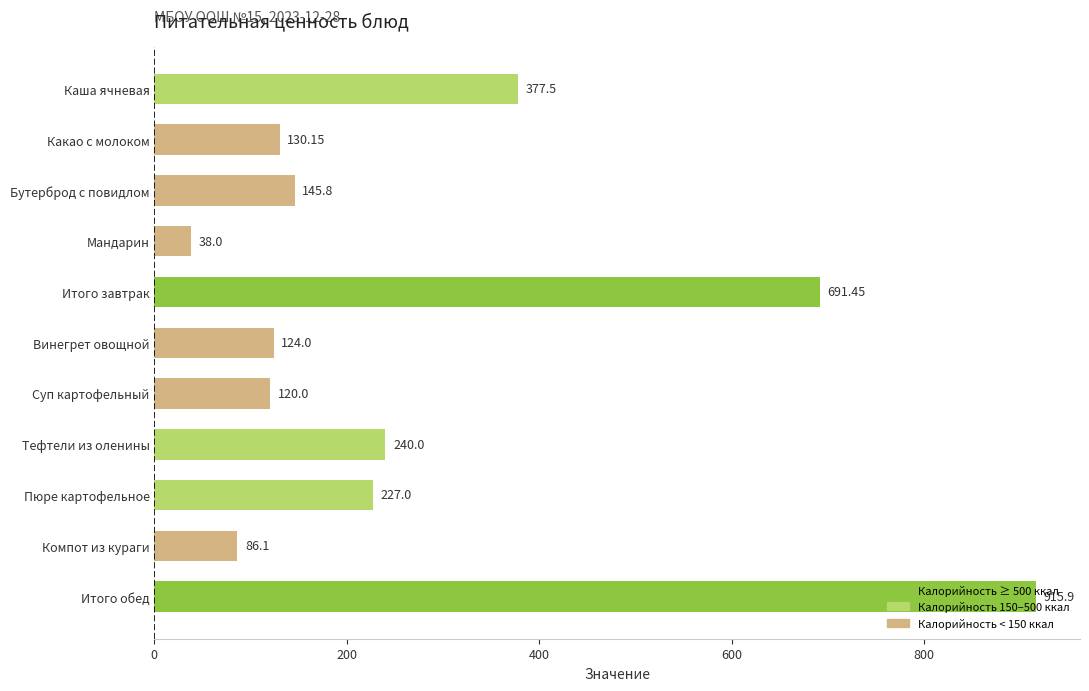

Count the number of values greater than 145.

6